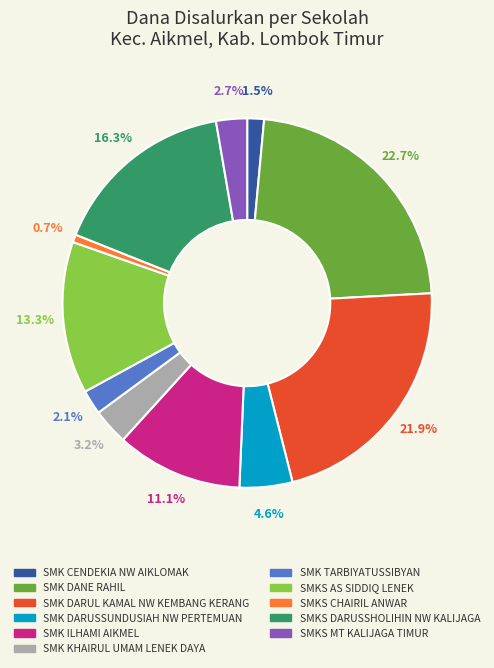

Is it true that SMK DANE RAHIL is 34% of the pie?

False